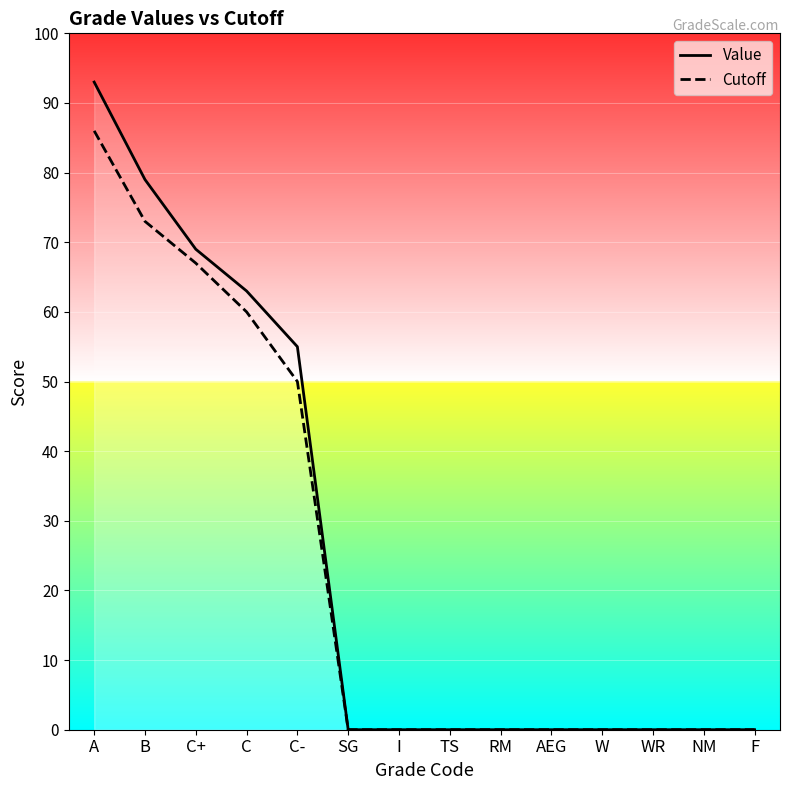

How many lines are shown in the chart?

2